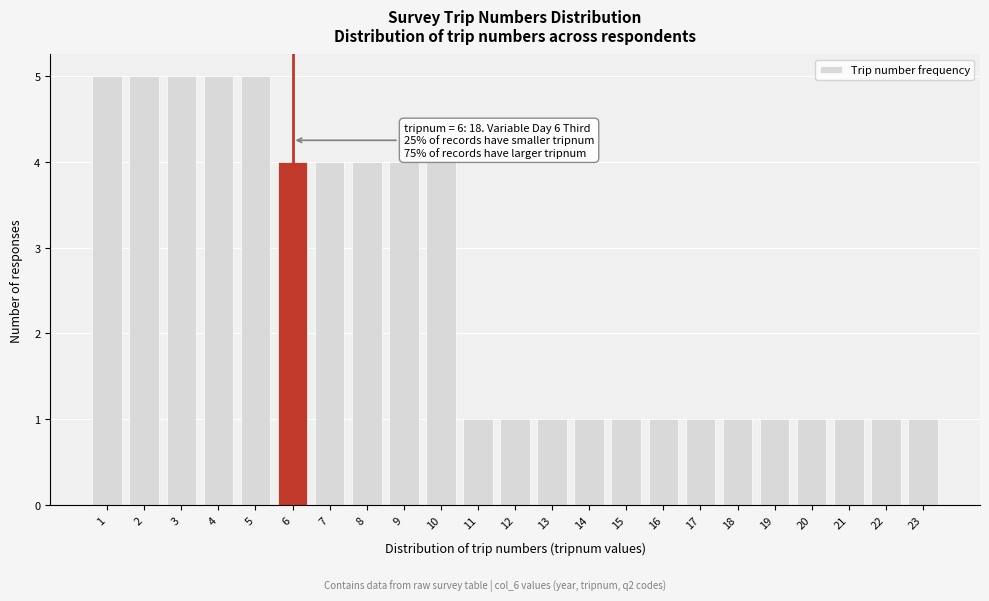

Reading left to right, list all the values displayed in this chart.

5	5	5	5	5	4	4	4	4	4	1	1	1	1	1	1	1	1	1	1	1	1	1